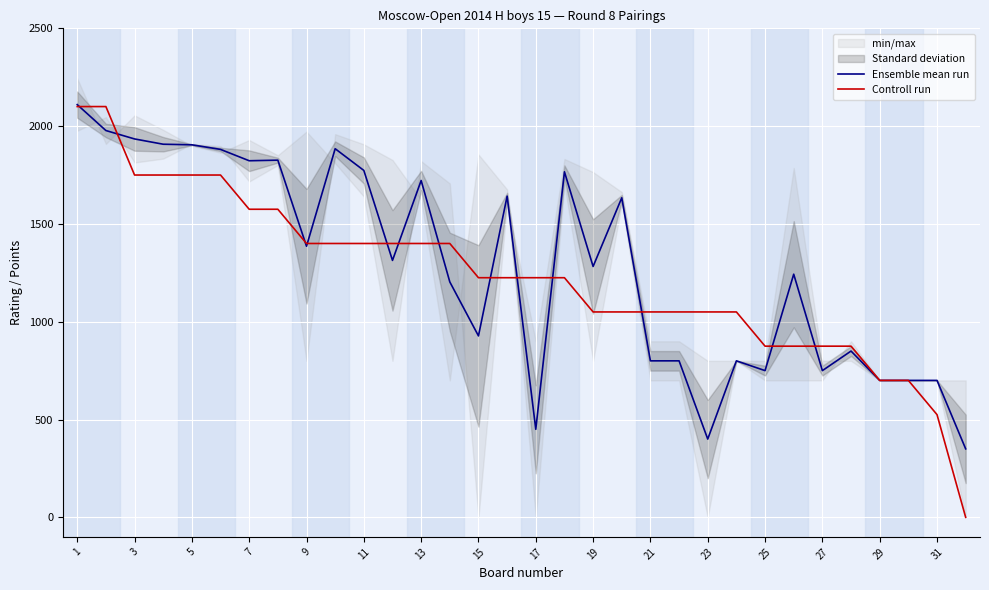

The value of Controll run at 27 is 1454.3. True or false?

False